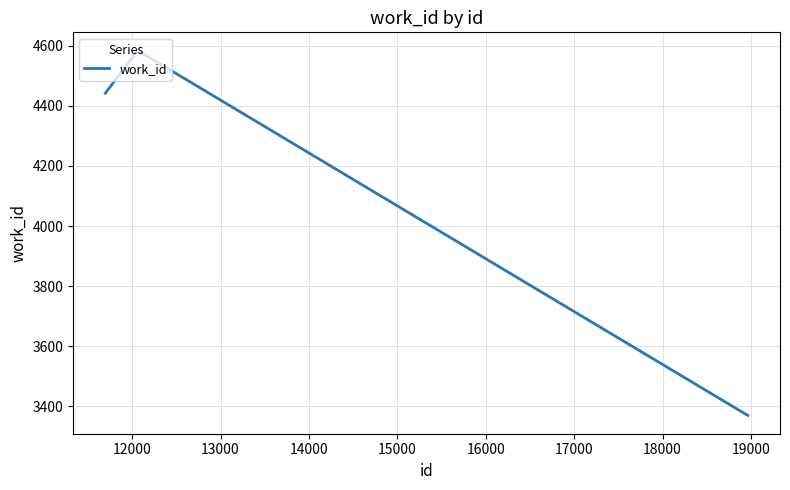

What is the smallest value displayed?

3370